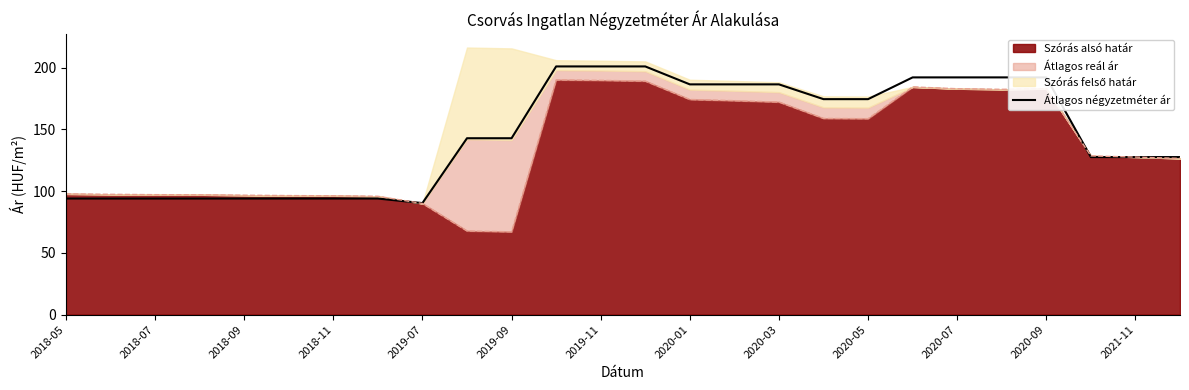

How many data points does each series have?

26